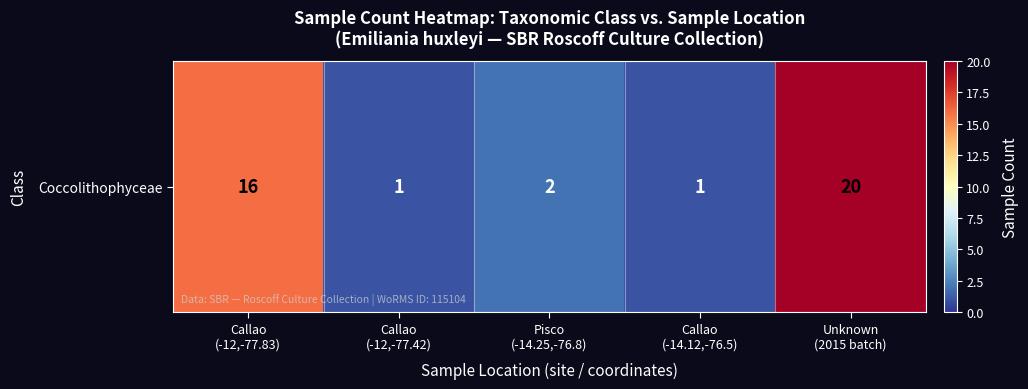

What is the average value?

8